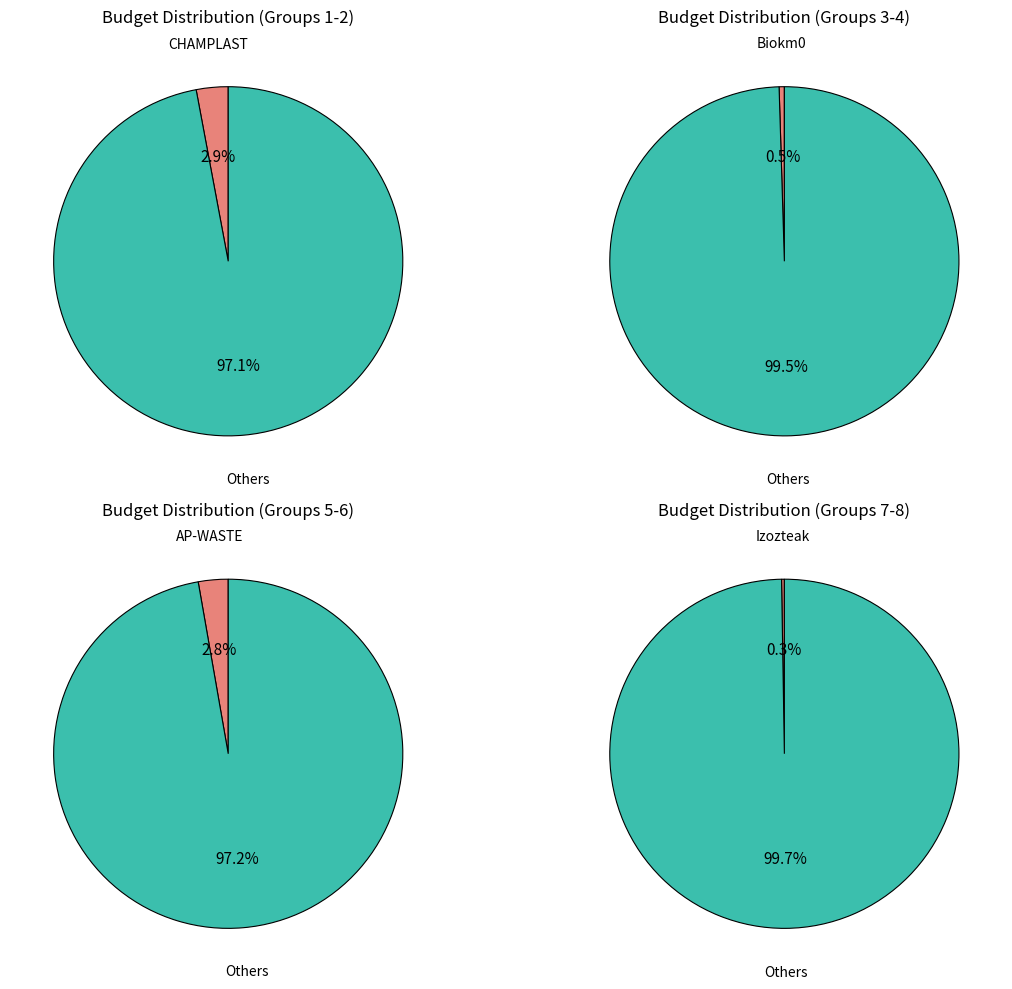

The AP-WASTE slice represents 10% of the pie. True or false?

False